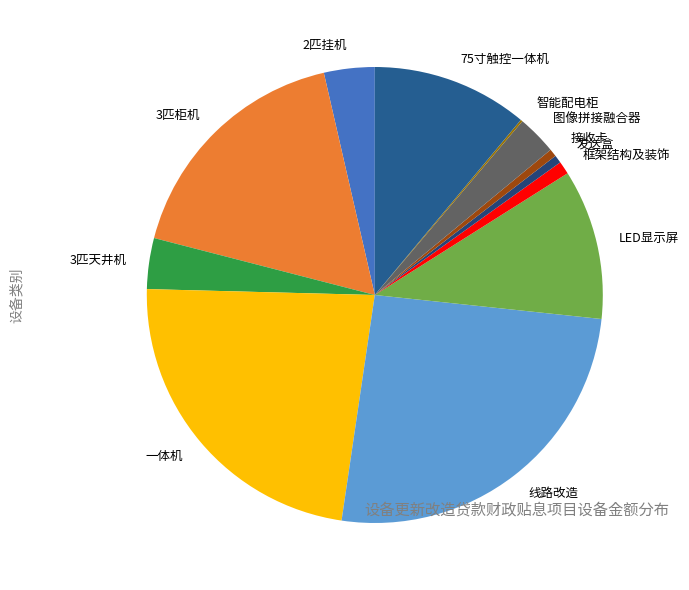

Between 75寸触控一体机 and 3匹天井机, which is larger?

75寸触控一体机